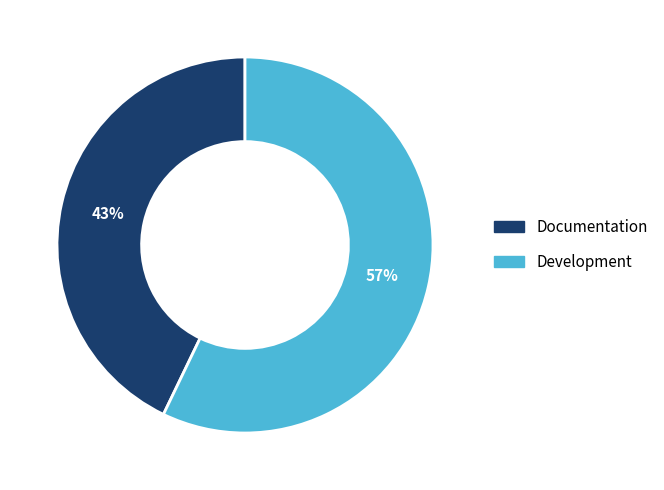

Is there any slice that represents more than half of the pie?

Yes